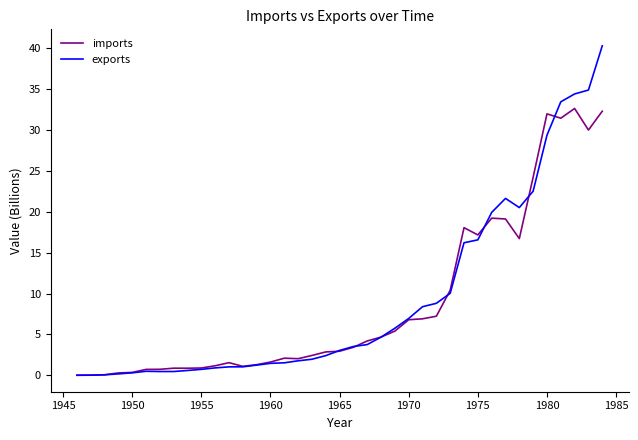

List the series in order of their peak value, lowest first.

imports, exports